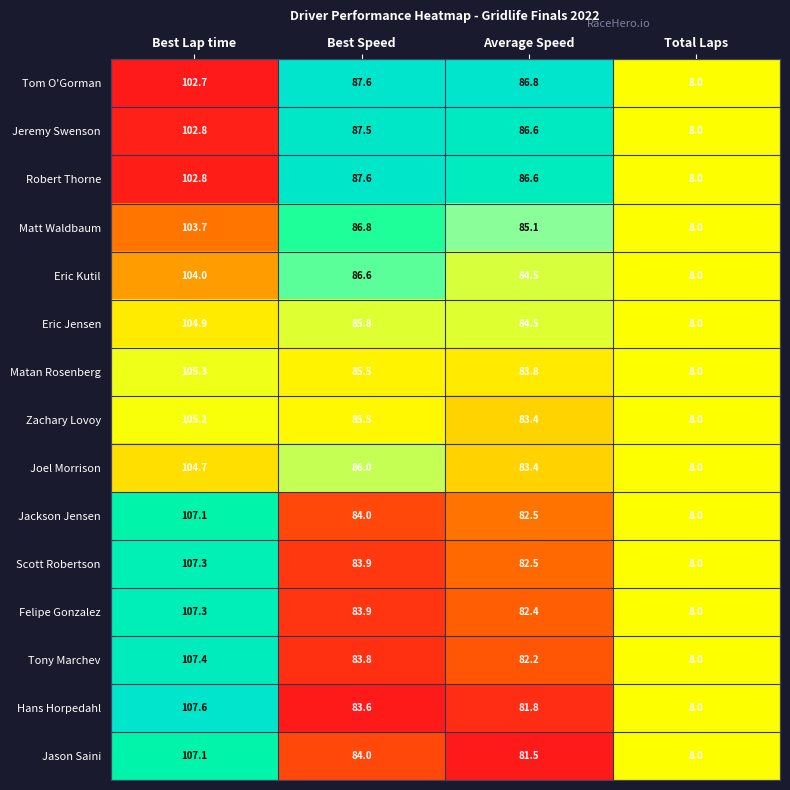

Which label corresponds to the largest value in the chart?

Best Lap time